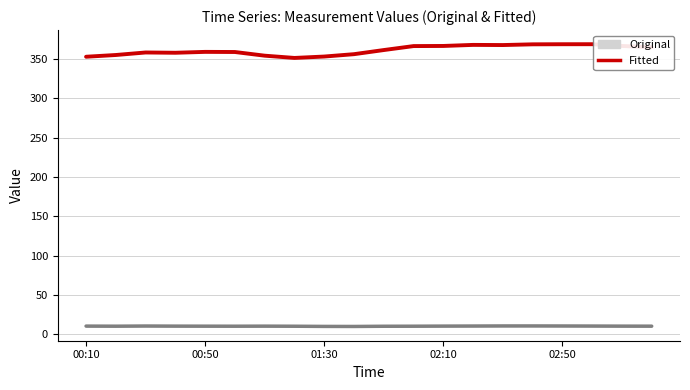

True or false: Fitted and Original intersect in this chart.

False